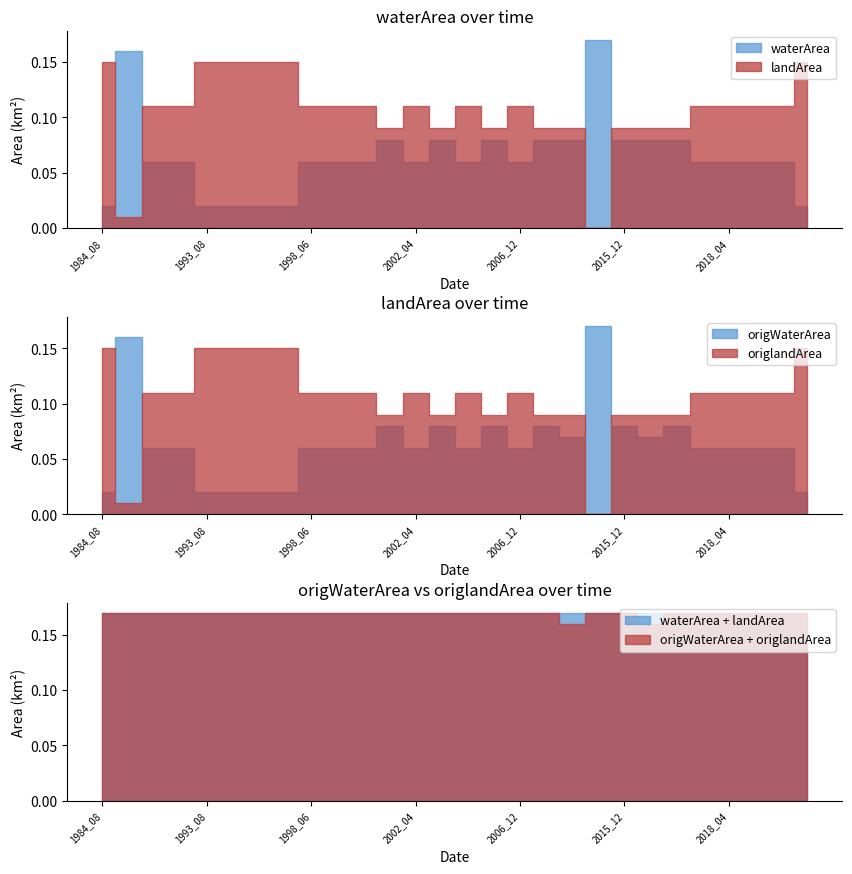

True or false: waterArea has a value of 0.0 at 1997_06.

False